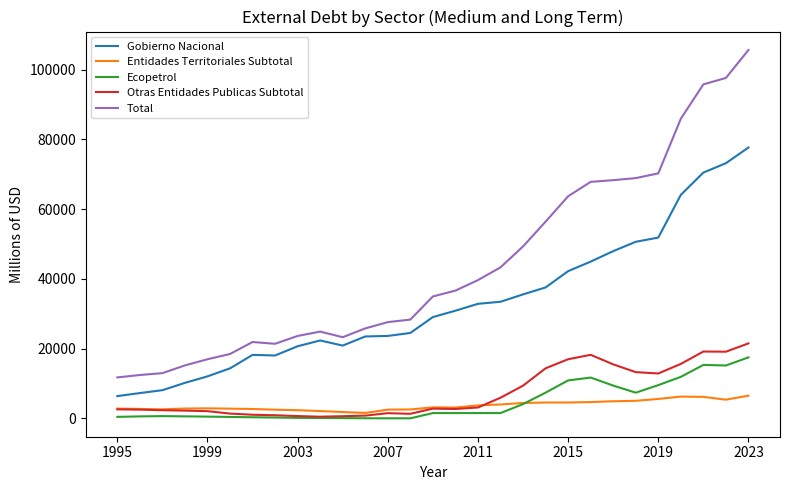

Which series has the largest range (max minus min)?

Total